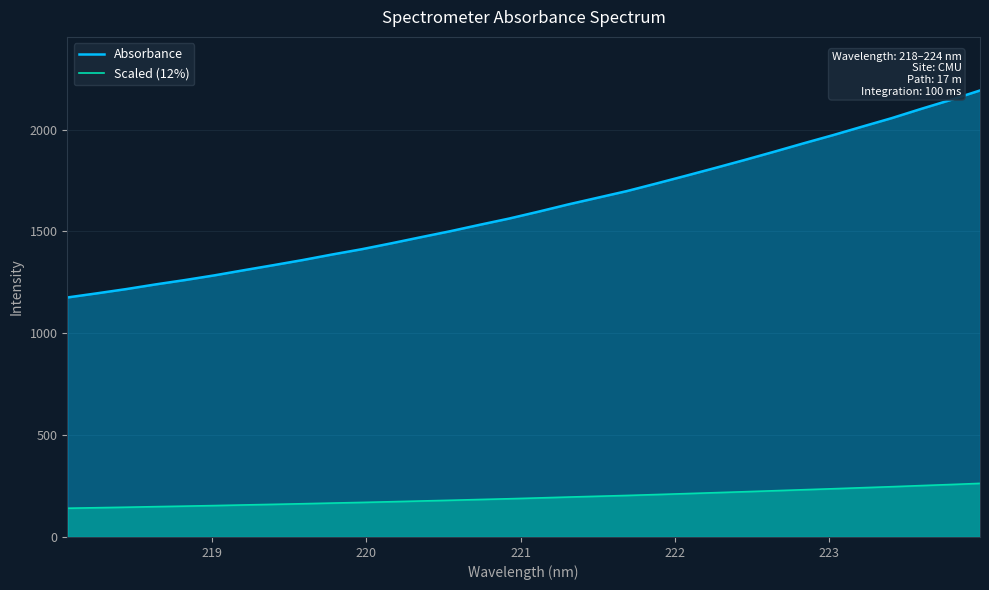

Does the chart have visible grid lines?

Yes